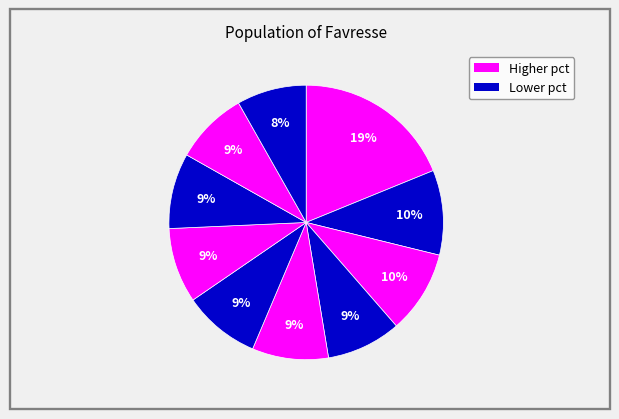

How many slices are in this pie chart?

10